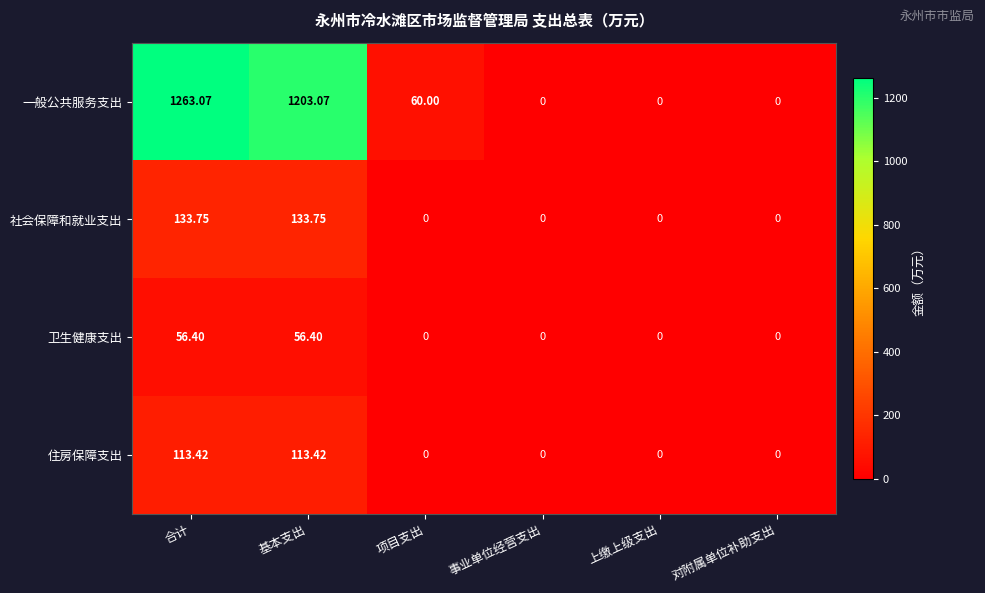

Where does the 一般公共服务支出 series first go above 60?

合计